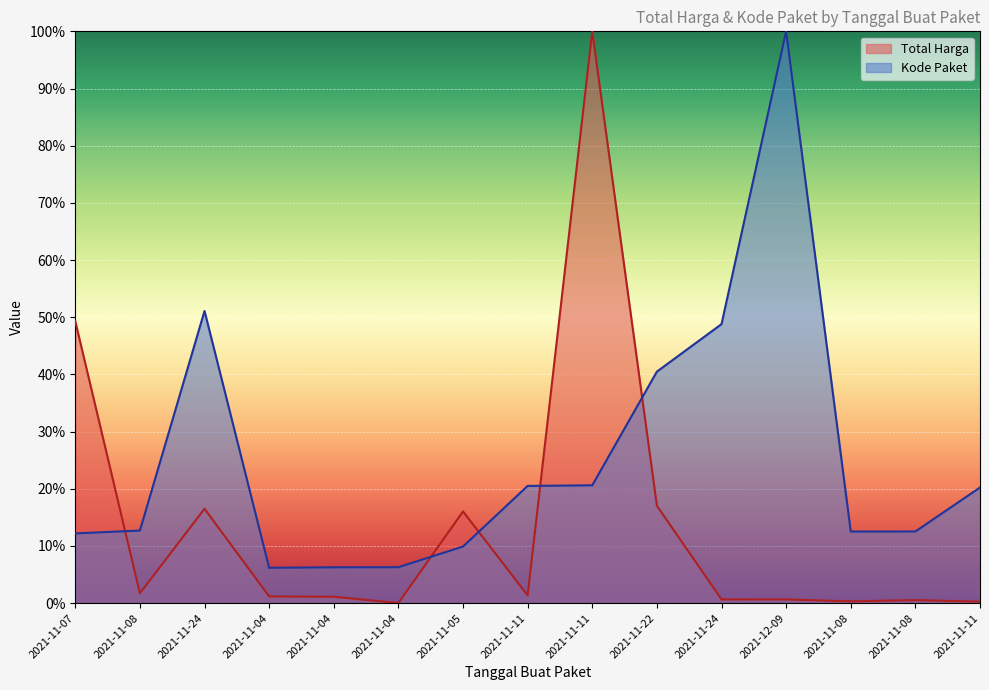

What is the difference between the second highest and second lowest values in the Kode Paket series?

0.4